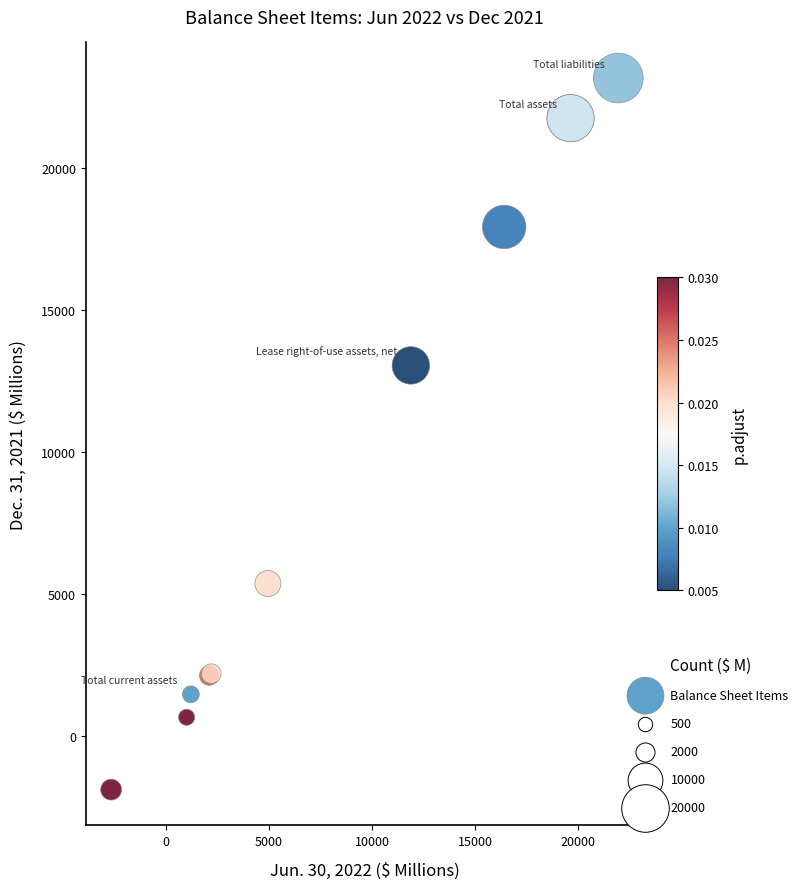

What Y value in the scatter plot is closest to 10643?

13052